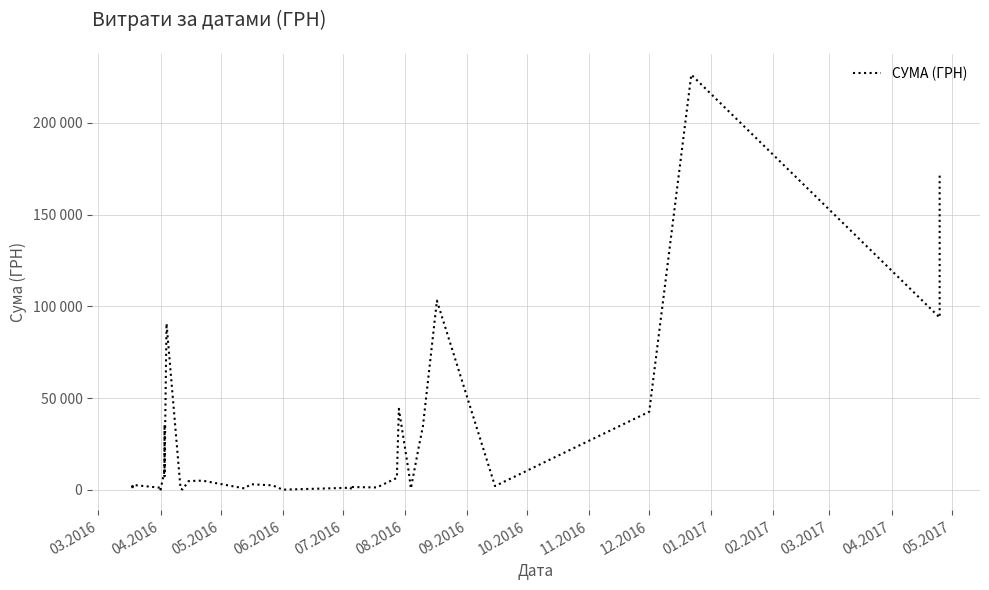

What is the average value?

23607.8